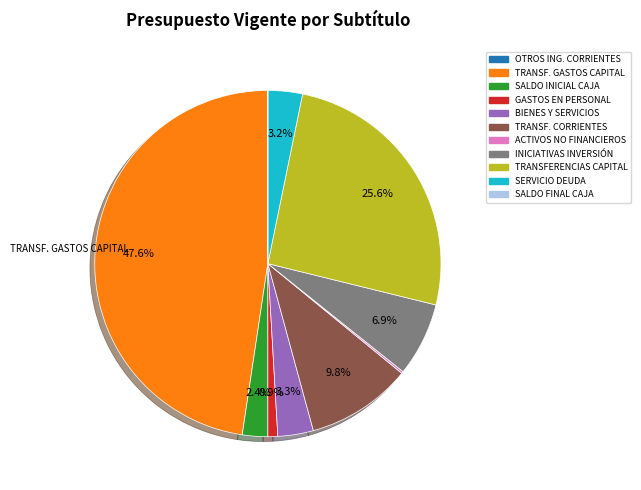

What percentage is NOT represented by BIENES Y SERVICIOS?

96.7%